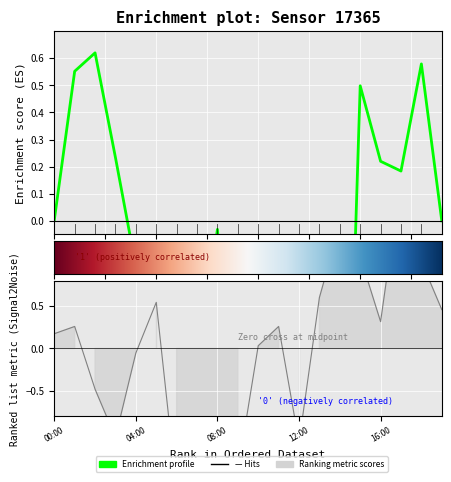

How many lines are shown in the chart?

1